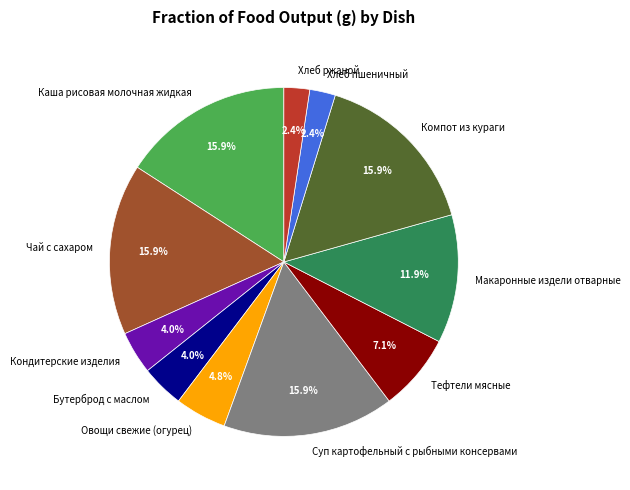

What portion of the pie excludes Хлеб ржаной?

97.6%